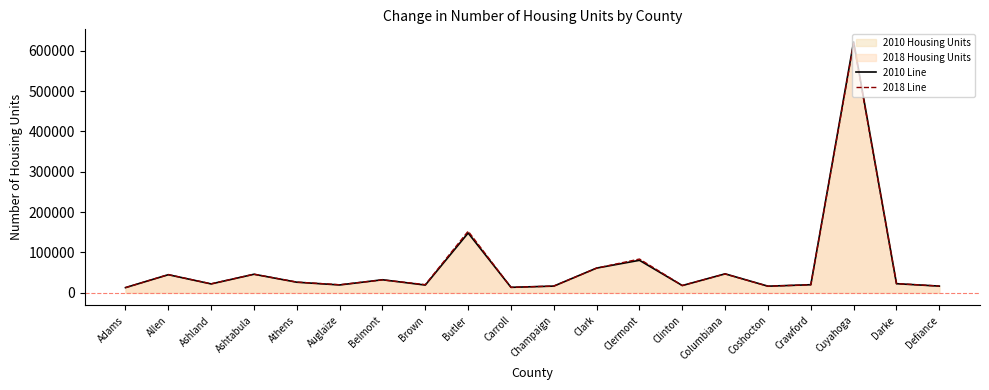

Where is 2010 Line nearest to the value 317373?

Butler